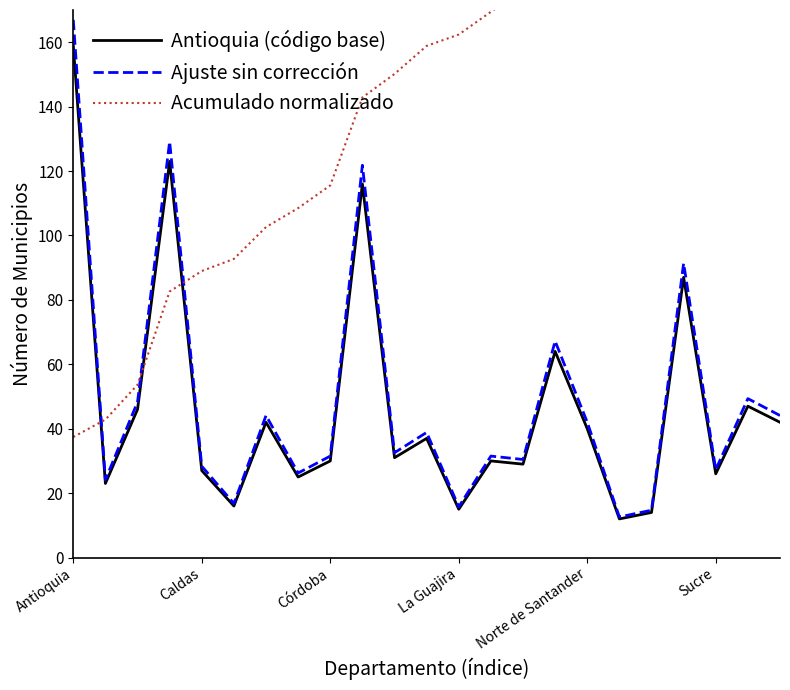

Which category has the lowest value in the Ajuste sin corrección series?

17